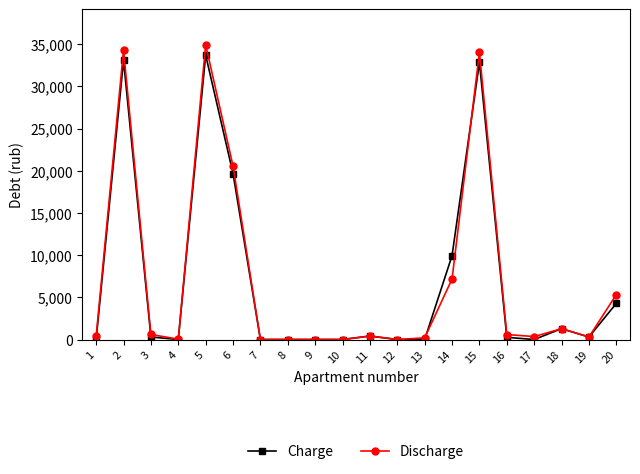

Which series has the widest spread of values?

Discharge